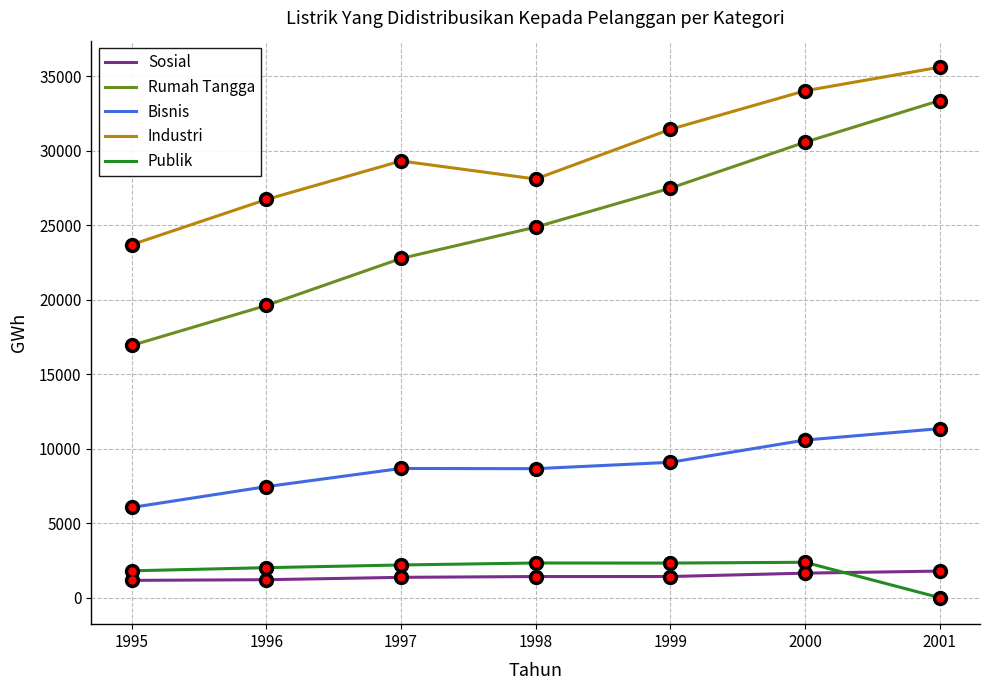

What is the spread (max minus min) of values at 2000?

32370.6